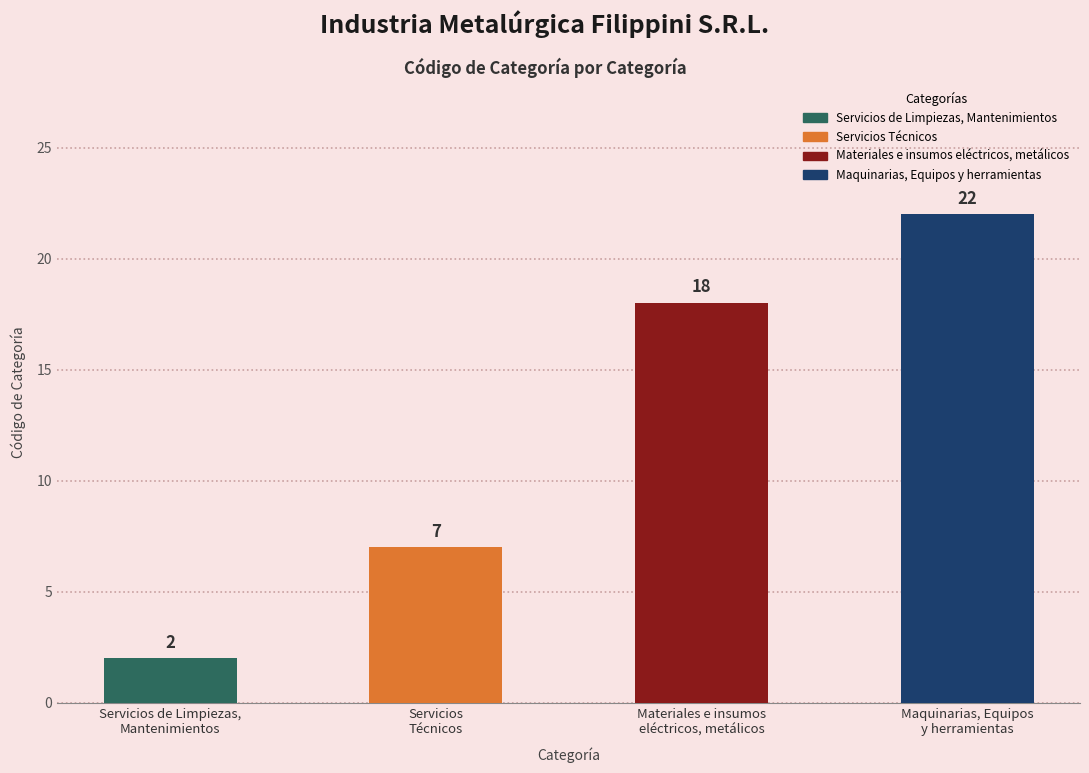

What is the difference between the second highest and minimum values?

16